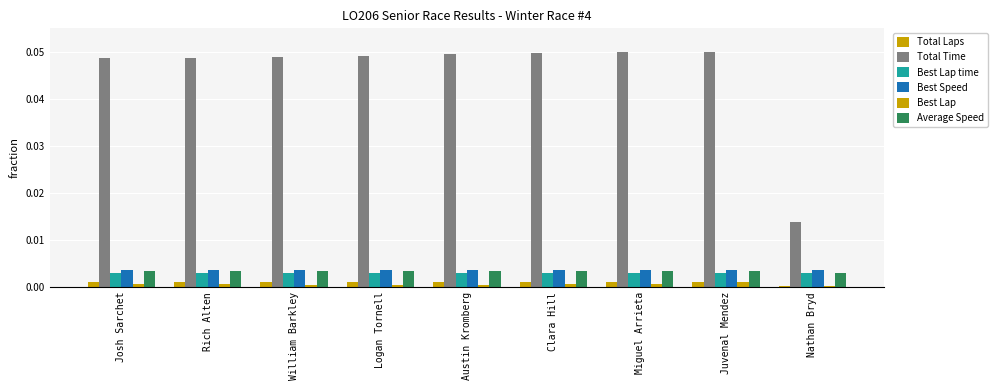

Which category has the highest value in the Best Lap series?

Juvenal Mendez